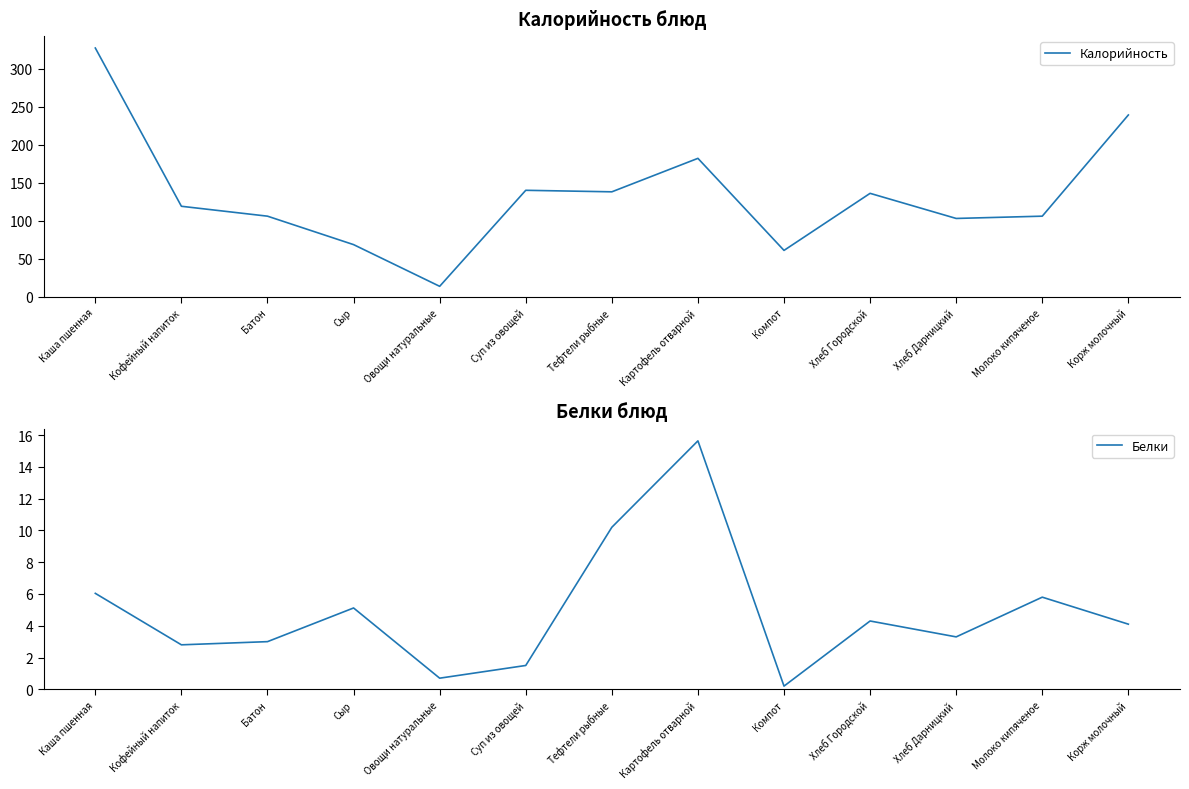

How many data points does each series have?

13